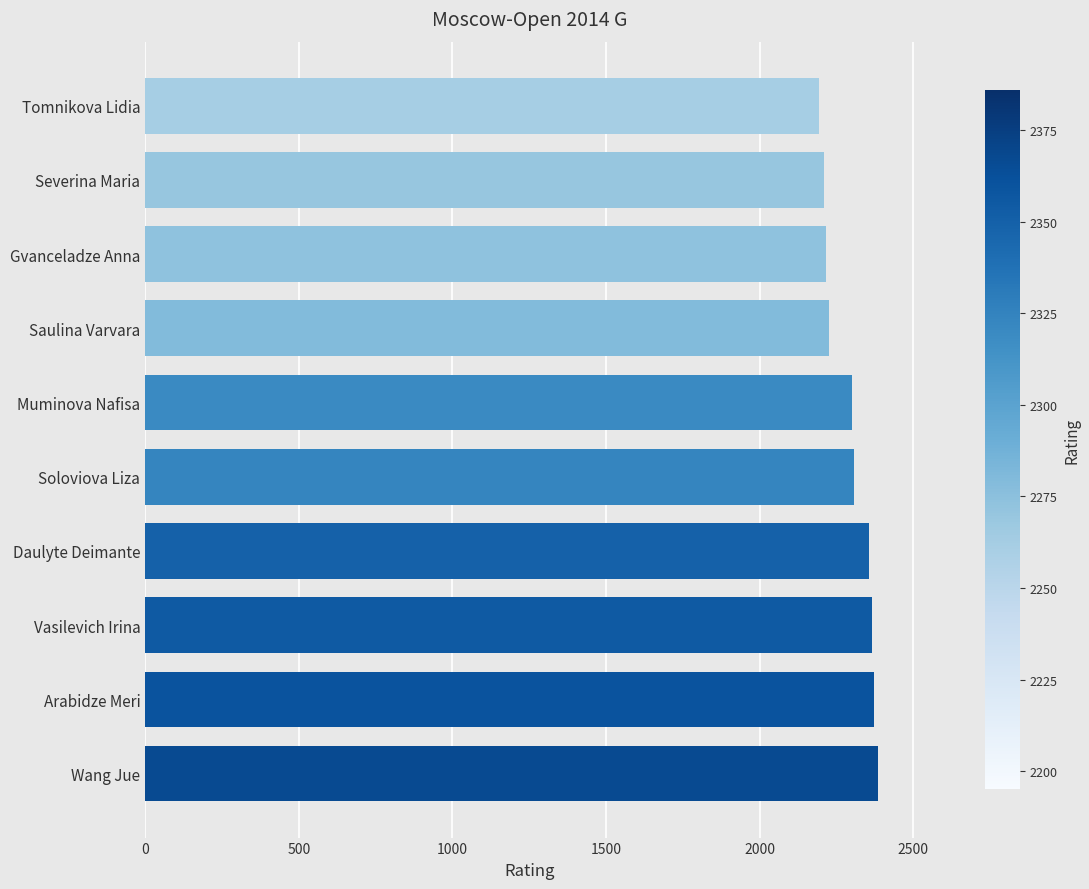

Approximately how many times larger is the value at Tomnikova Lidia compared to Vasilevich Irina?

0.9